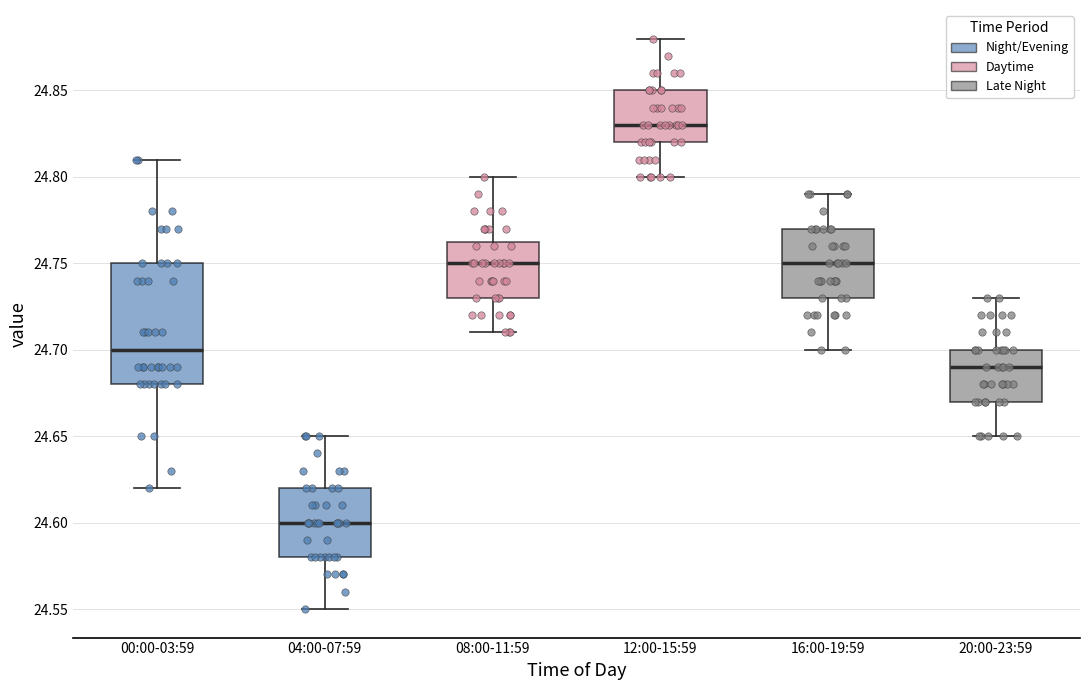

Where does the lower whisker of the box for 12:00-15:59 end on the y-axis? The values are not printed on the chart, so give them approximately, as read against the axis.

24.800